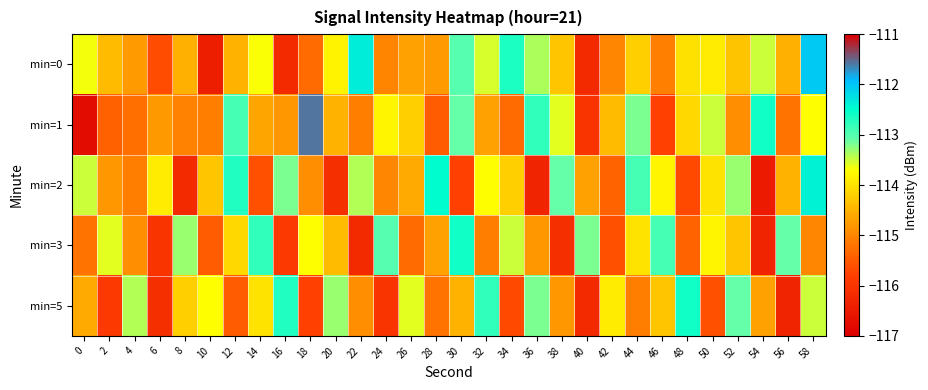

What is the difference between the highest and lowest values at 46?

2.9